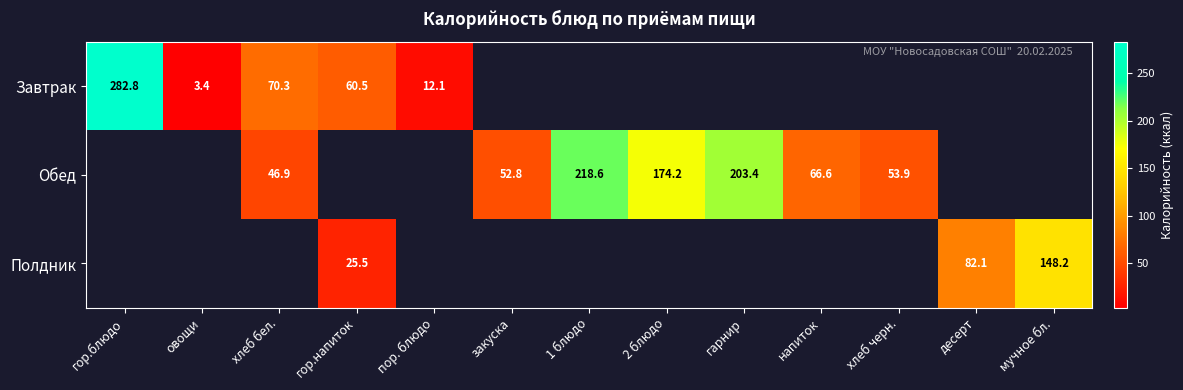

Is the value of Завтрак at пор. блюдо greater than the value of Обед at напиток?

No